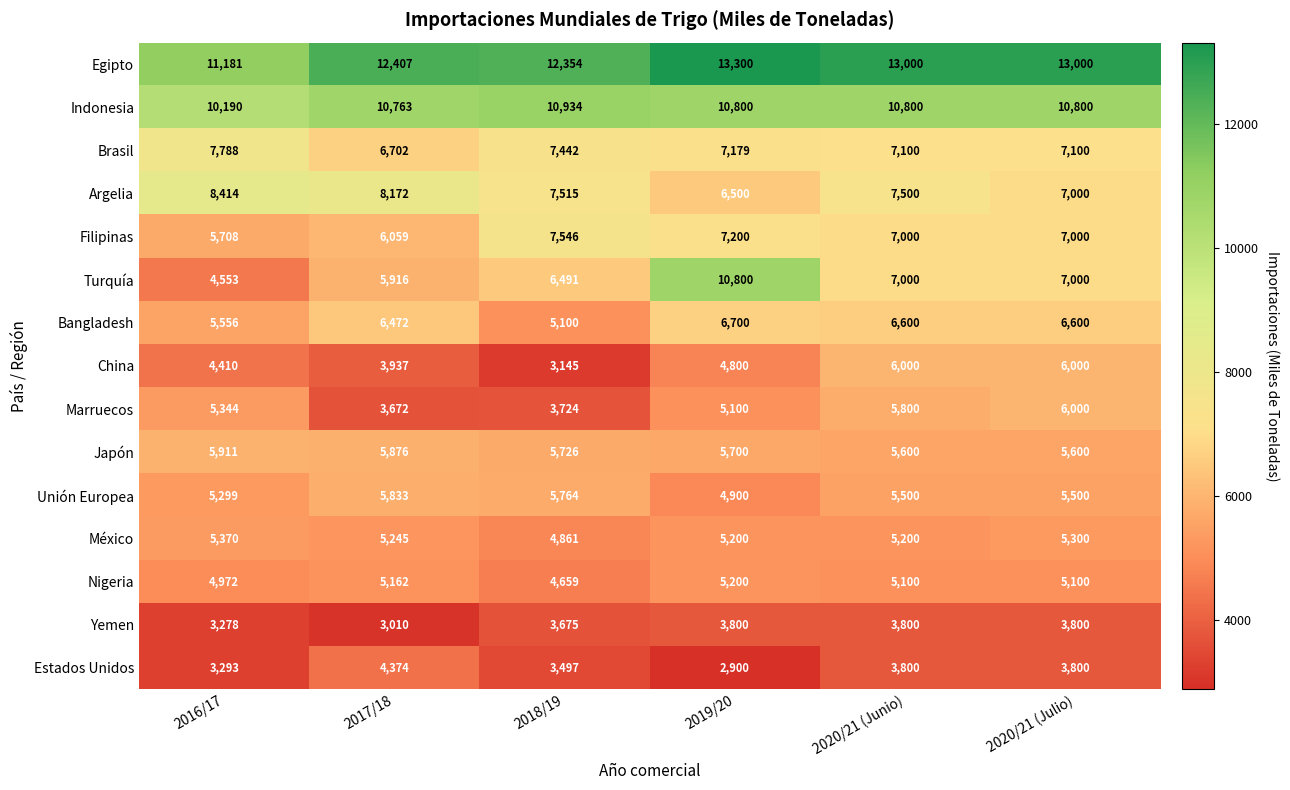

How many series are shown in this chart?

15